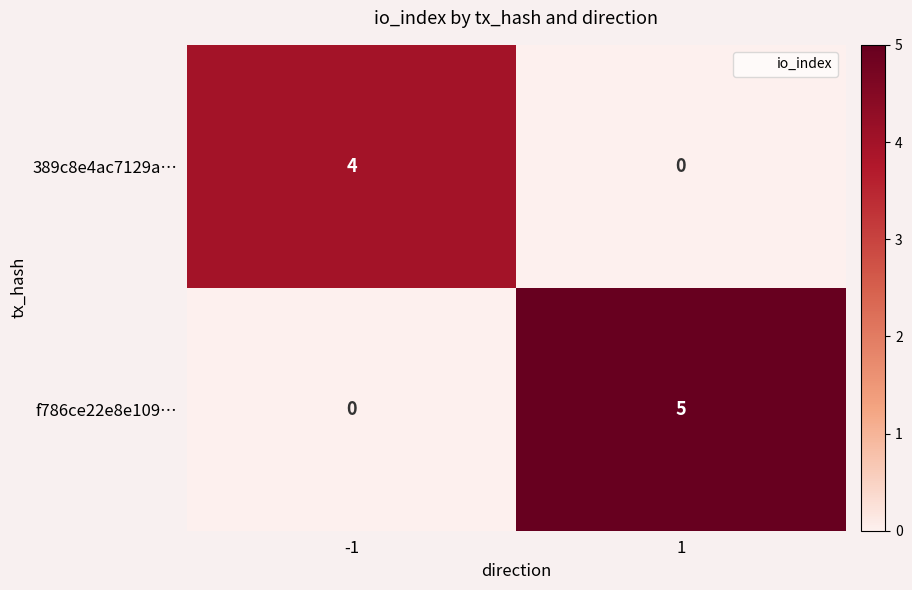

List the series in order of their peak value, lowest first.

389c8e4ac7129a…, f786ce22e8e109…